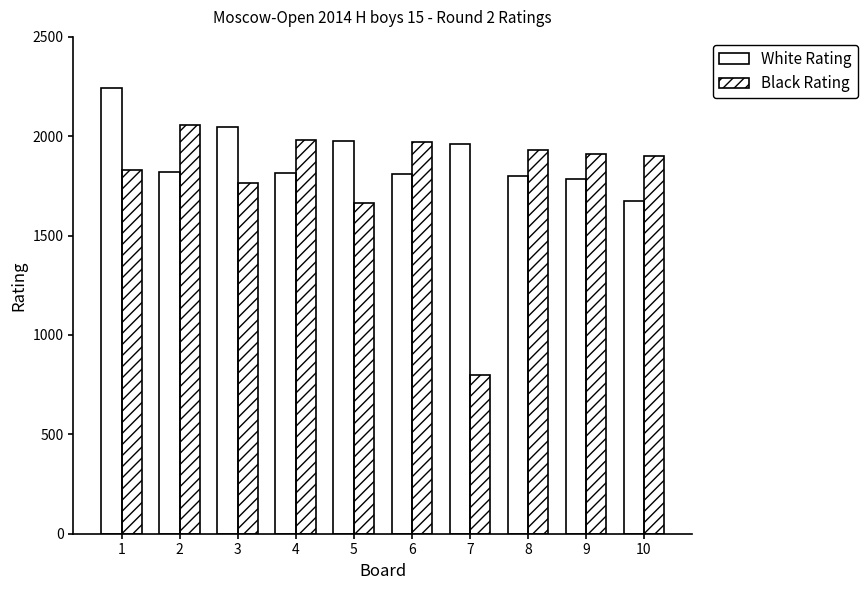

What is the value of the White Rating bar at the 8th from the left?

1801